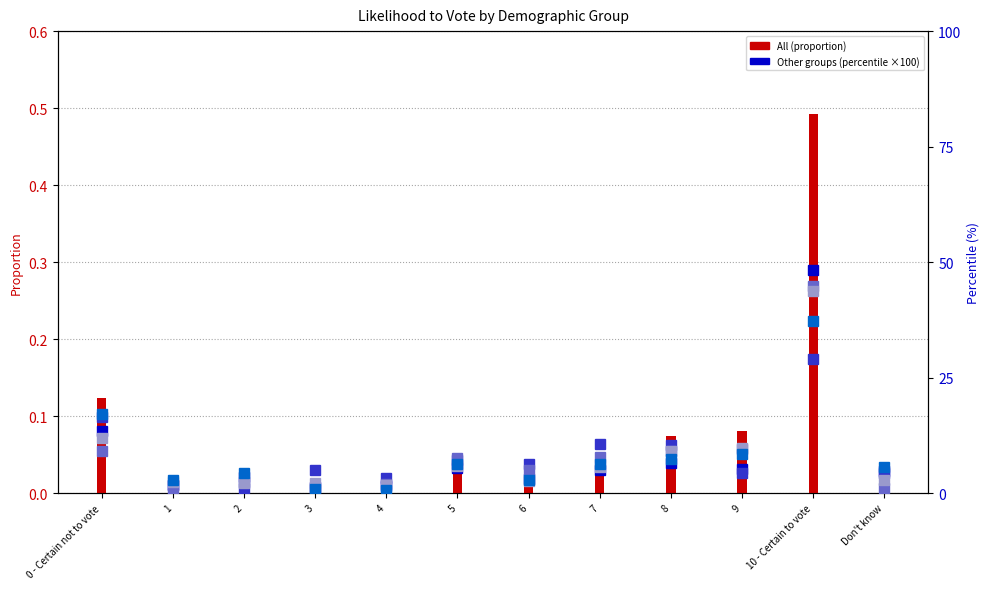

Which series has the widest spread of values?

Female